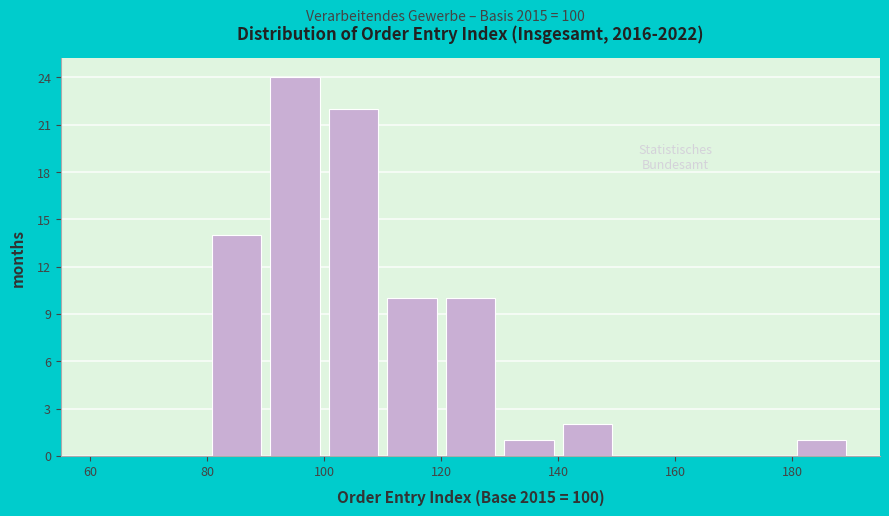

How tall is the bar that spans 140 to 150 on the x-axis? The values are not printed on the chart, so give them approximately, as read against the axis.

2